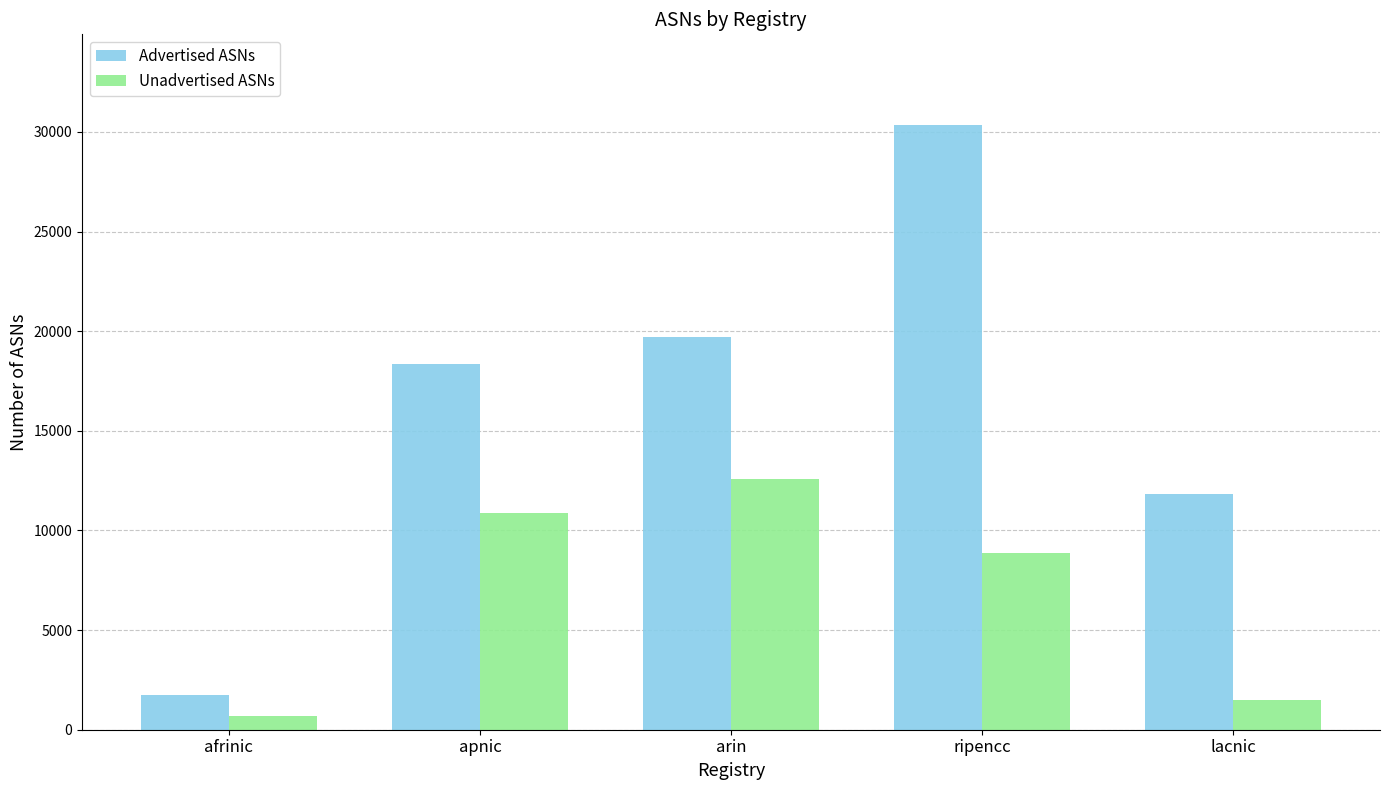

What are all the series names shown in the legend?

Advertised ASNs, Unadvertised ASNs